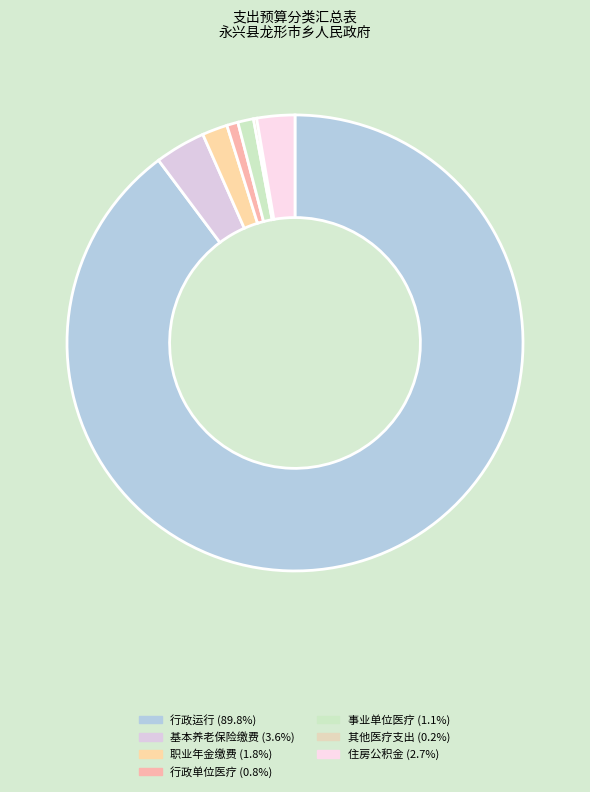

Rank the categories by value from lowest to highest.

其他行政事业单位医疗支出, 行政单位医疗, 事业单位医疗, 机关事业单位职业年金缴费支出, 住房公积金, 机关事业单位基本养老保险缴费支出, 行政运行